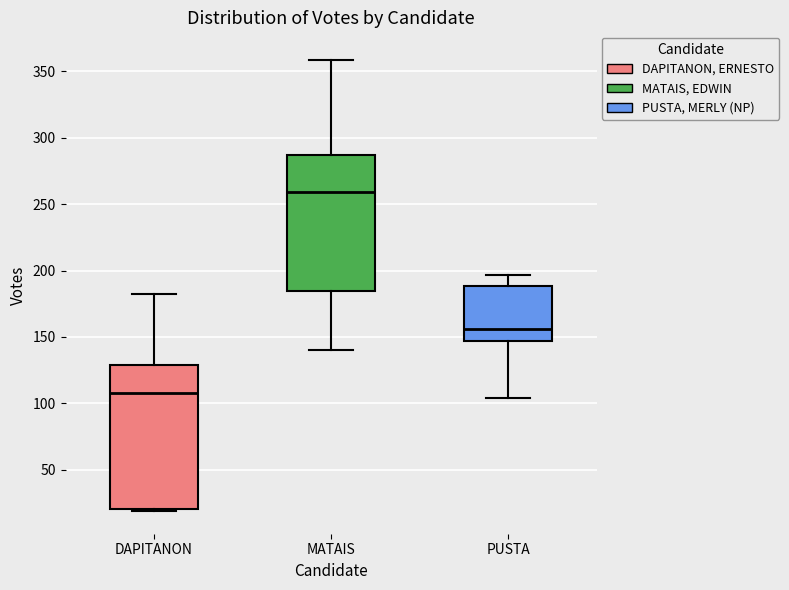

Which box has the lowest median line?

DAPITANON